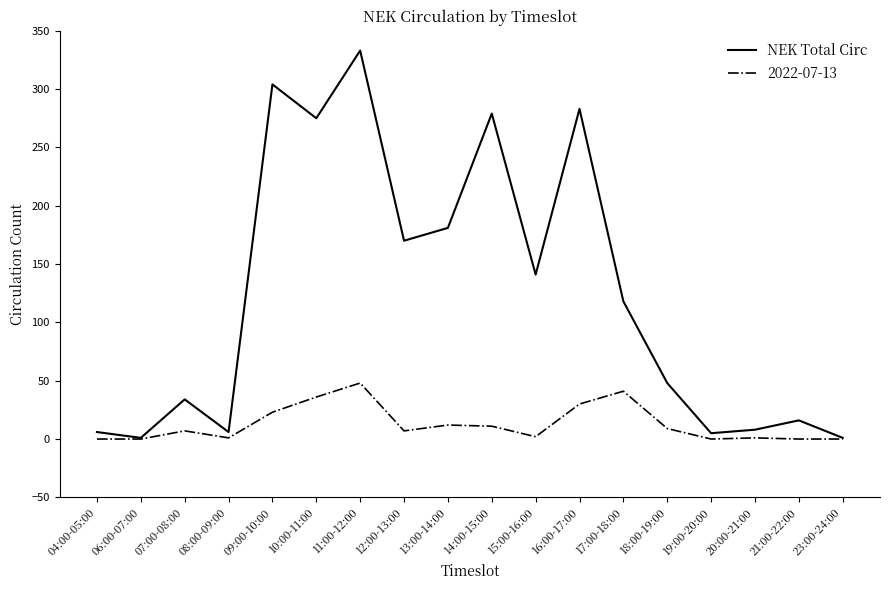

What position from the right is 07:00-08:00?

16